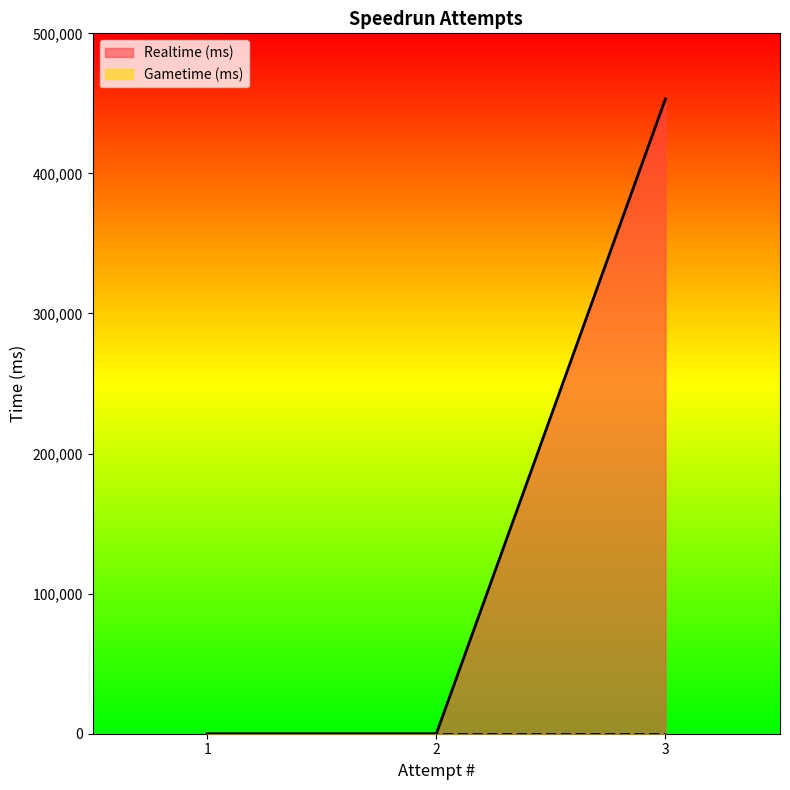

Reading right to left, what are all the values shown in this chart?

453134	0	0